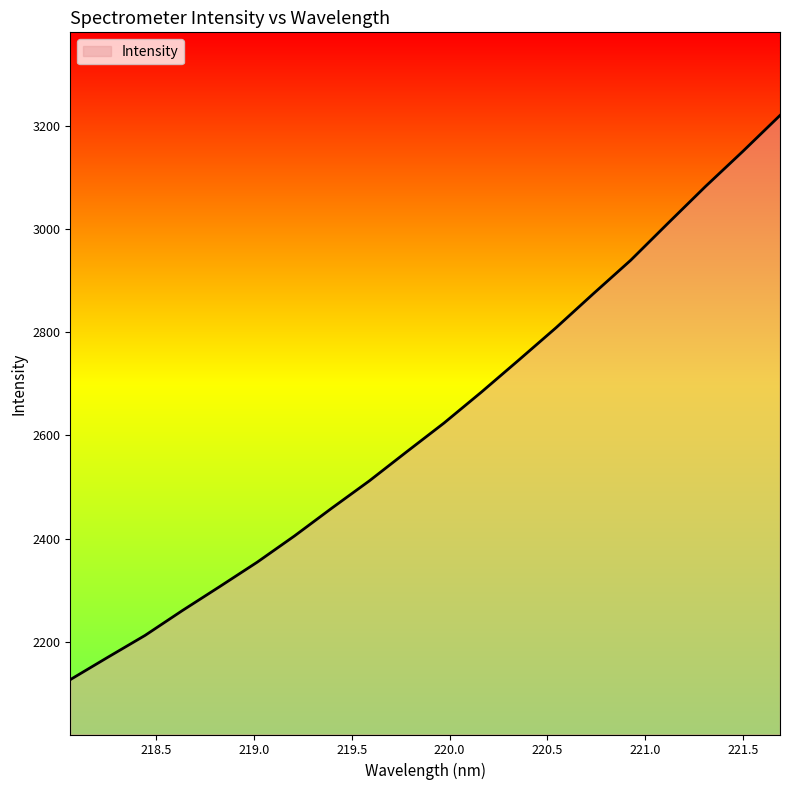

What is the greatest value displayed?

3219.9